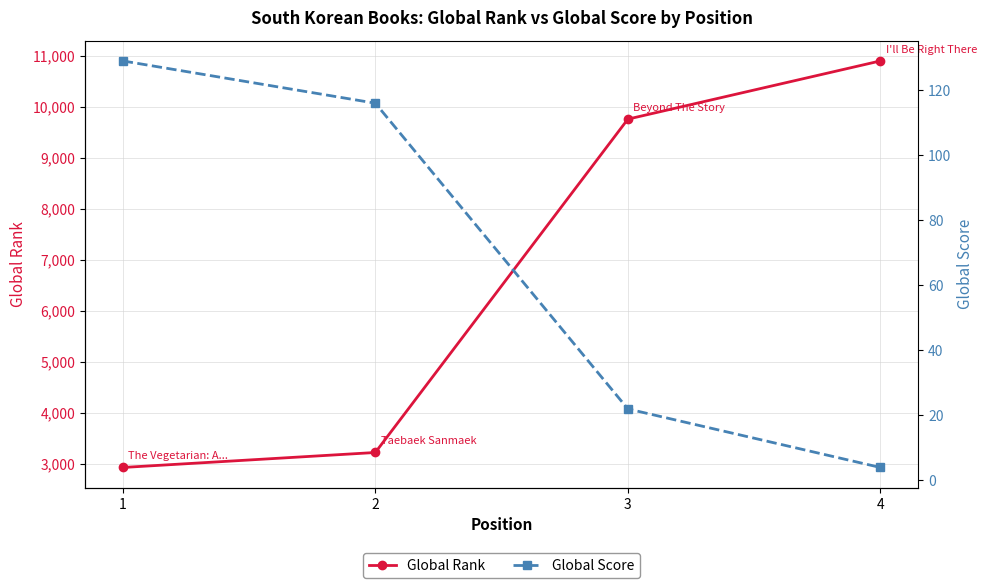

True or false: Global Score and Global Rank intersect in this chart.

False